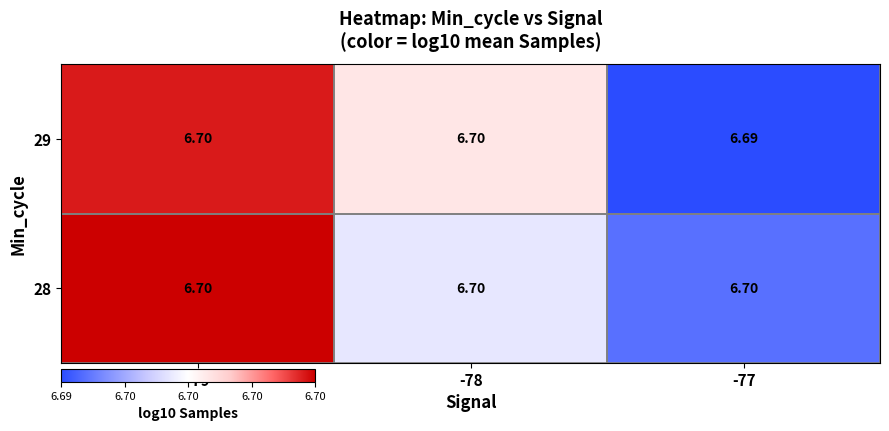

Is the value of 29 at -77 greater than the value of 28 at -77?

No